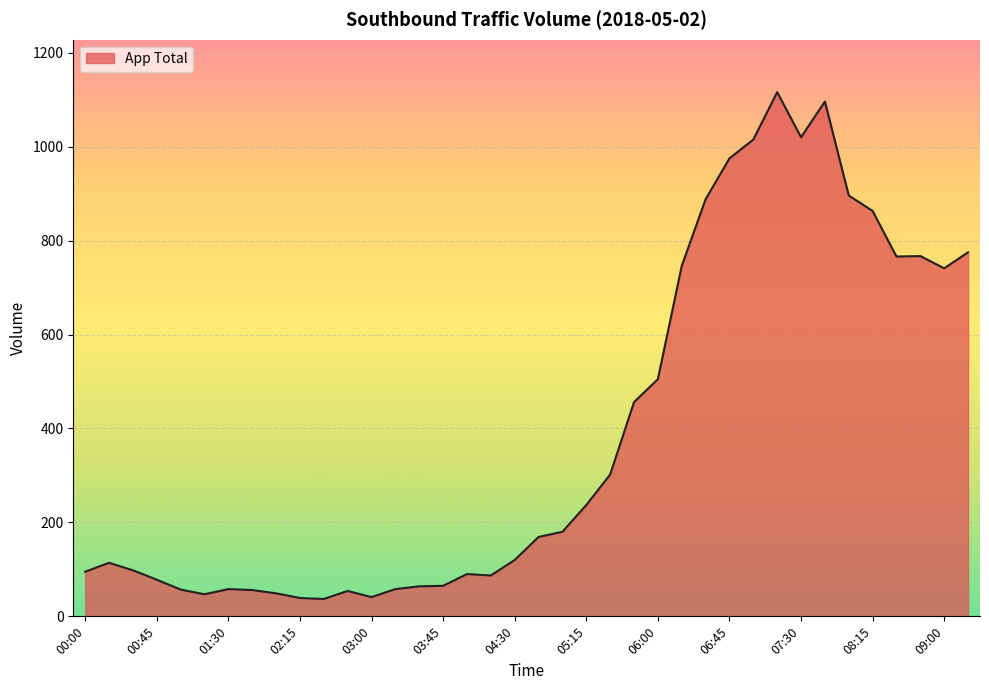

What is the minimum value shown in the chart?

37